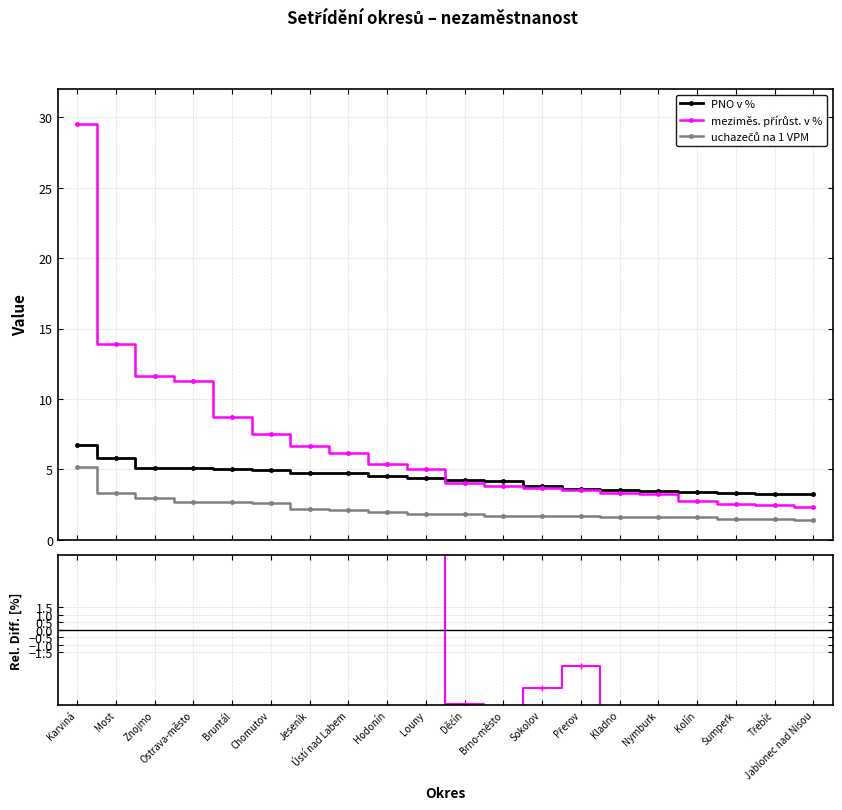

Which series has the largest range (max minus min)?

meziměs. přírůst. v %